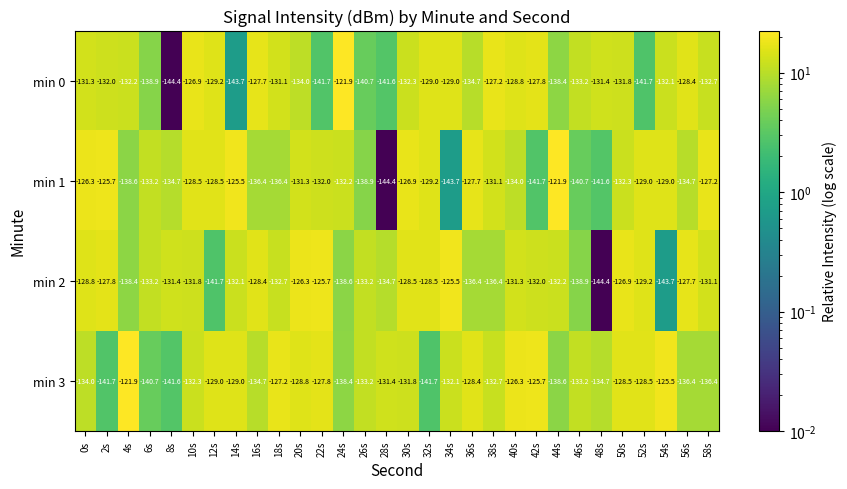

Is it true that min 2 equals -239.3 at 38s?

False